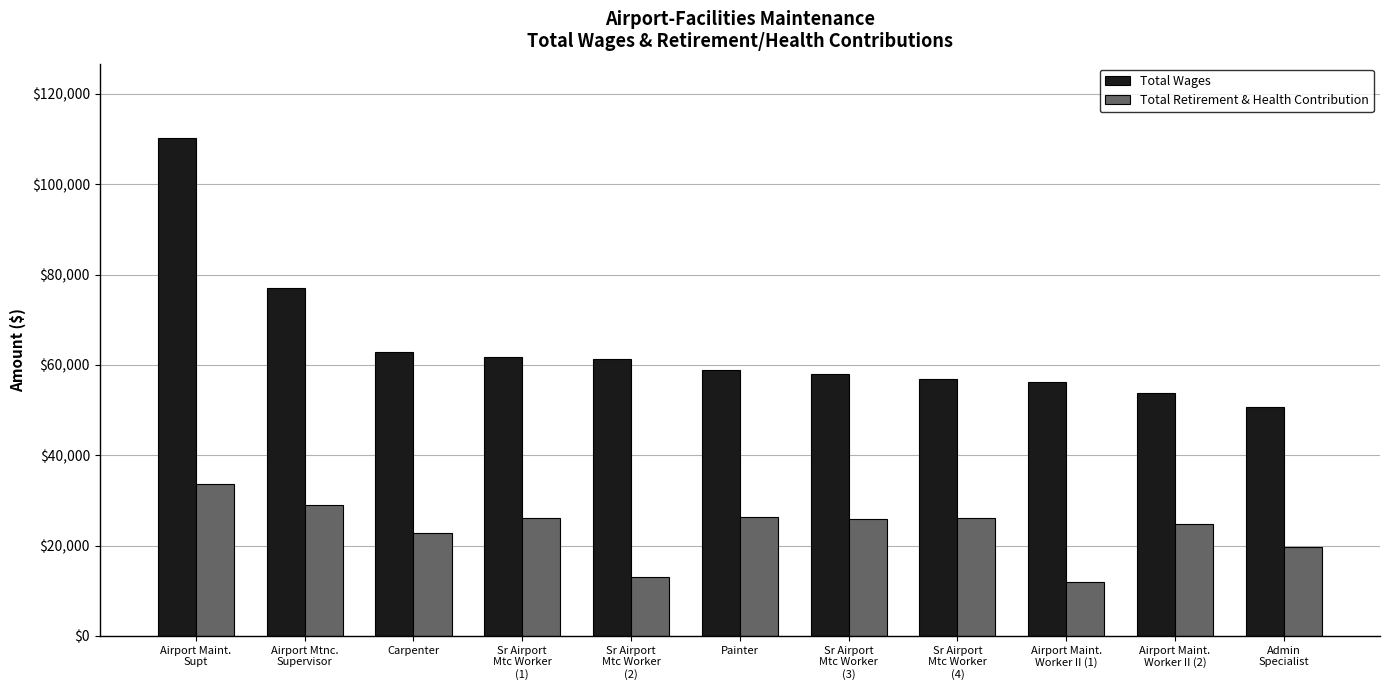

Which category has the lowest value across all series?

Airport Maint.
Worker II (1)